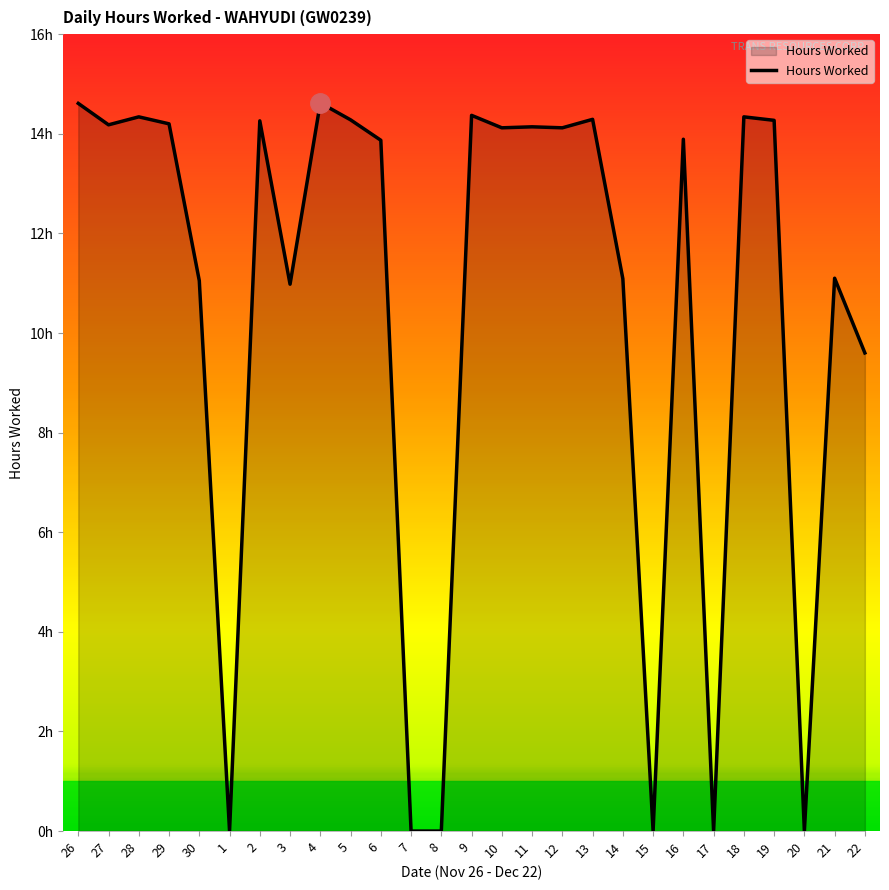

Reading left to right, transcribe all the data shown in this chart.

26=14.6	27=14.2	28=14.3	29=14.2	30=11.1	1=0.0	2=14.3	3=11.0	4=14.6	5=14.3	6=13.9	7=0.0	8=0.0	9=14.4	10=14.1	11=14.1	12=14.1	13=14.3	14=11.1	15=0.0	16=13.9	17=0.0	18=14.3	19=14.3	20=0.0	21=11.1	22=9.6